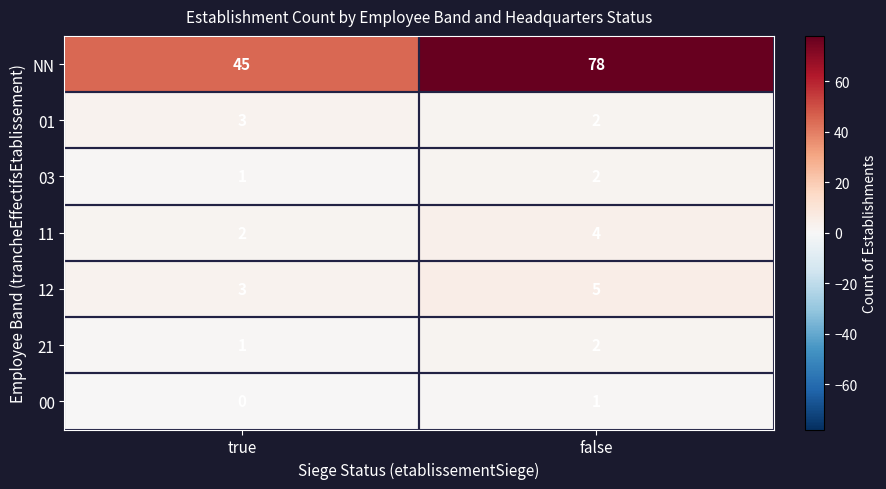

What is the sum of all NN values?

123